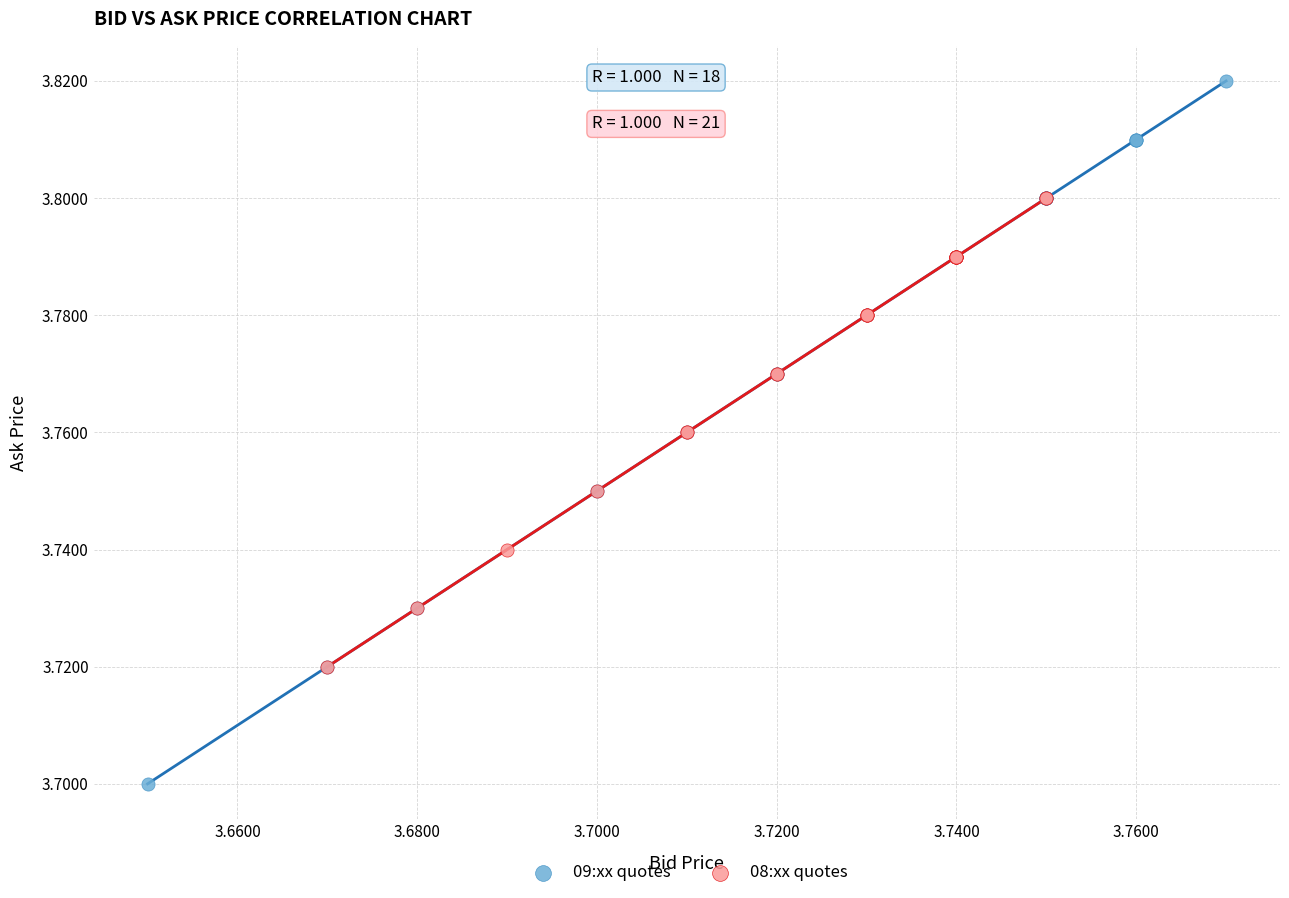

Which series contains the highest Y value?

09:xx quotes